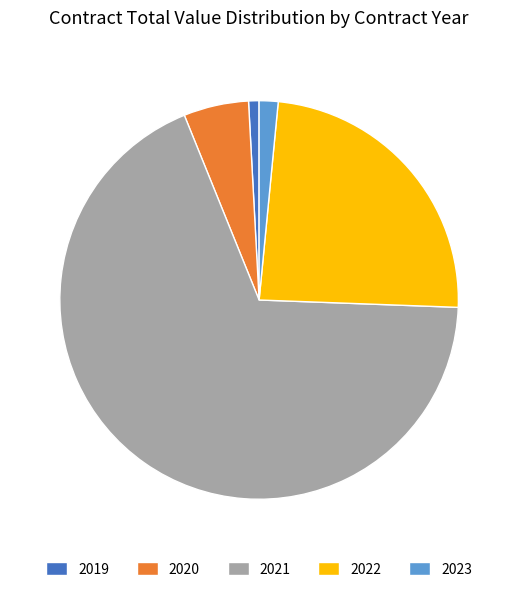

Which category has the smallest portion of the pie?

2019